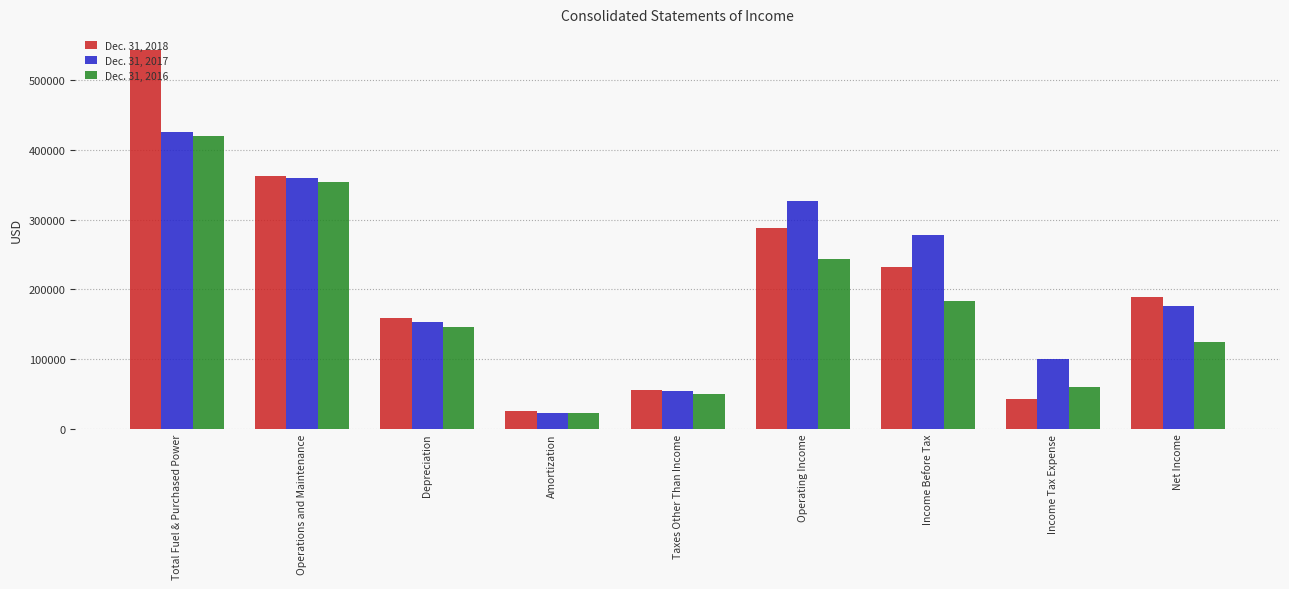

What is the label of the 1st bar from the left?

Total Fuel & Purchased Power